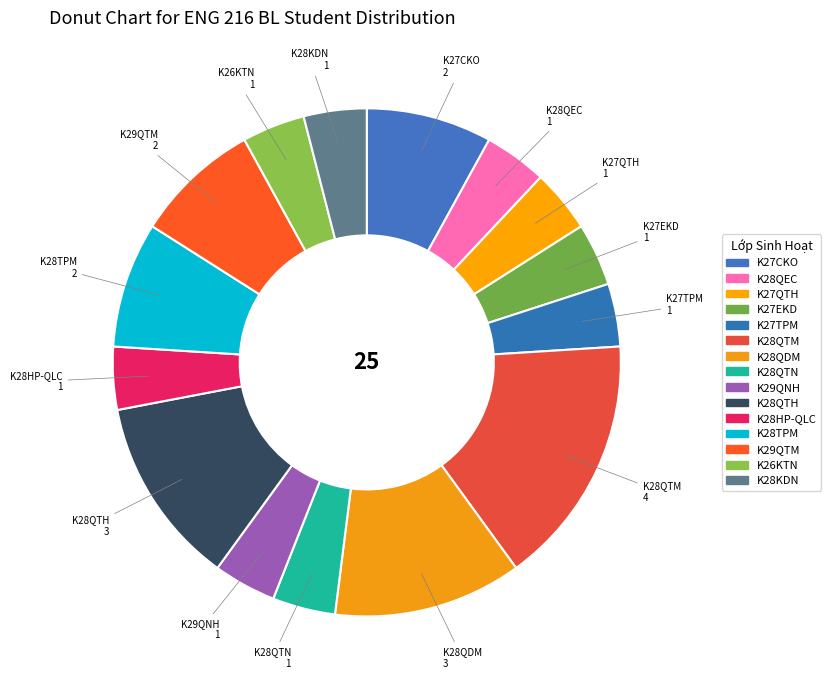

Is K28QDM the majority of the pie?

No